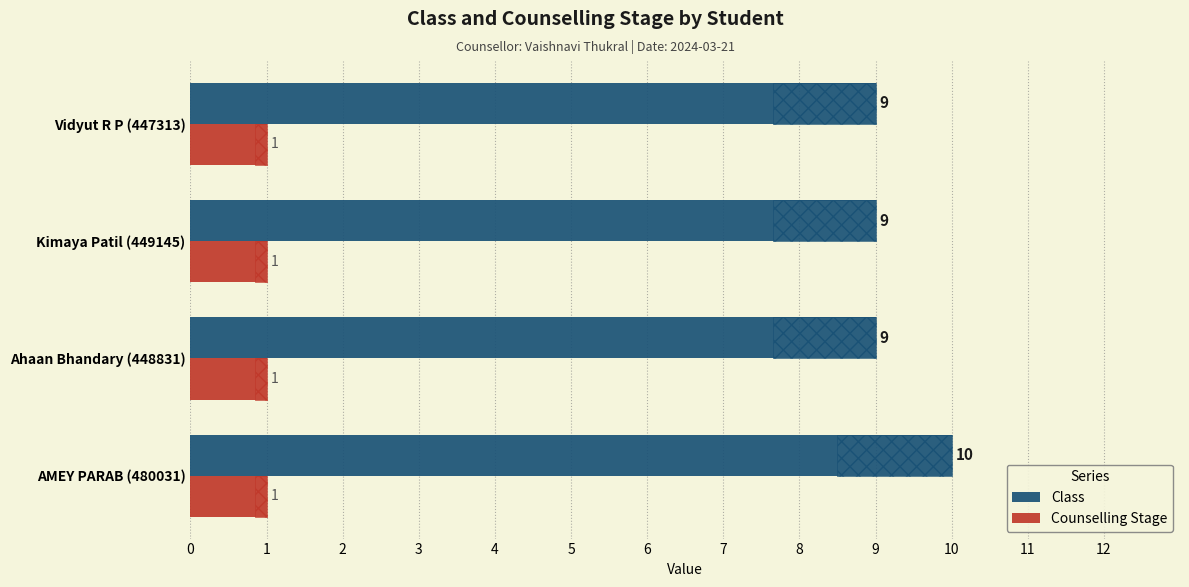

How many bars are there in each group?

2